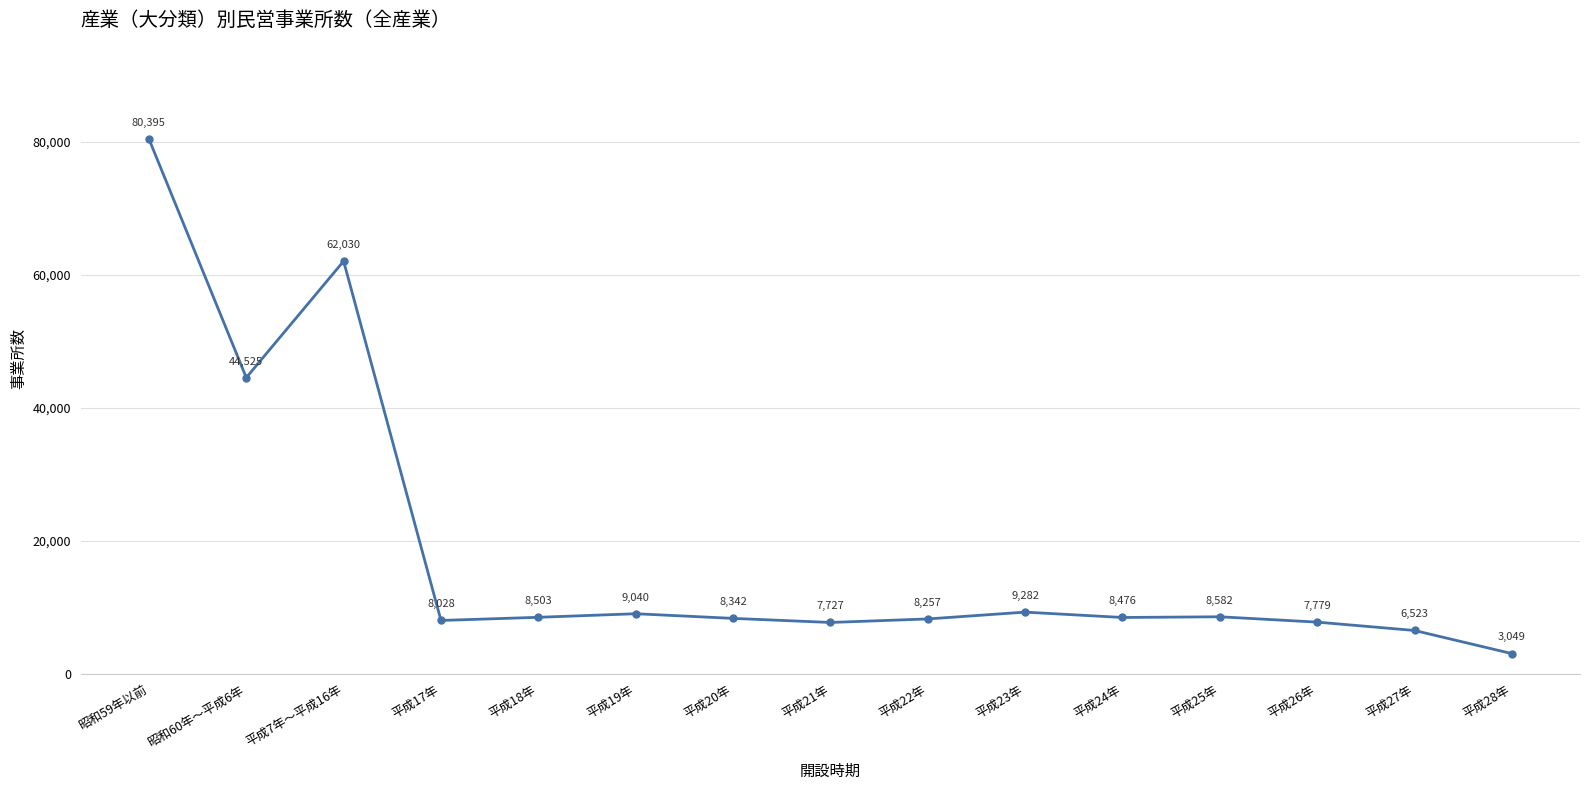

List the labels in order of value, smallest first.

平成28年, 平成27年, 平成21年, 平成26年, 平成17年, 平成22年, 平成20年, 平成24年, 平成18年, 平成25年, 平成19年, 平成23年, 昭和60年～平成6年, 平成7年～平成16年, 昭和59年以前